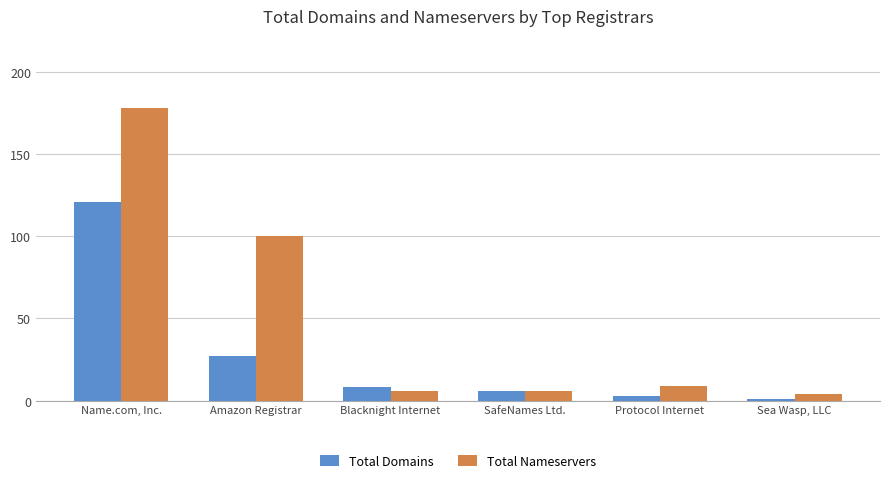

List the series in order of their overall mean, highest first.

Total Nameservers, Total Domains